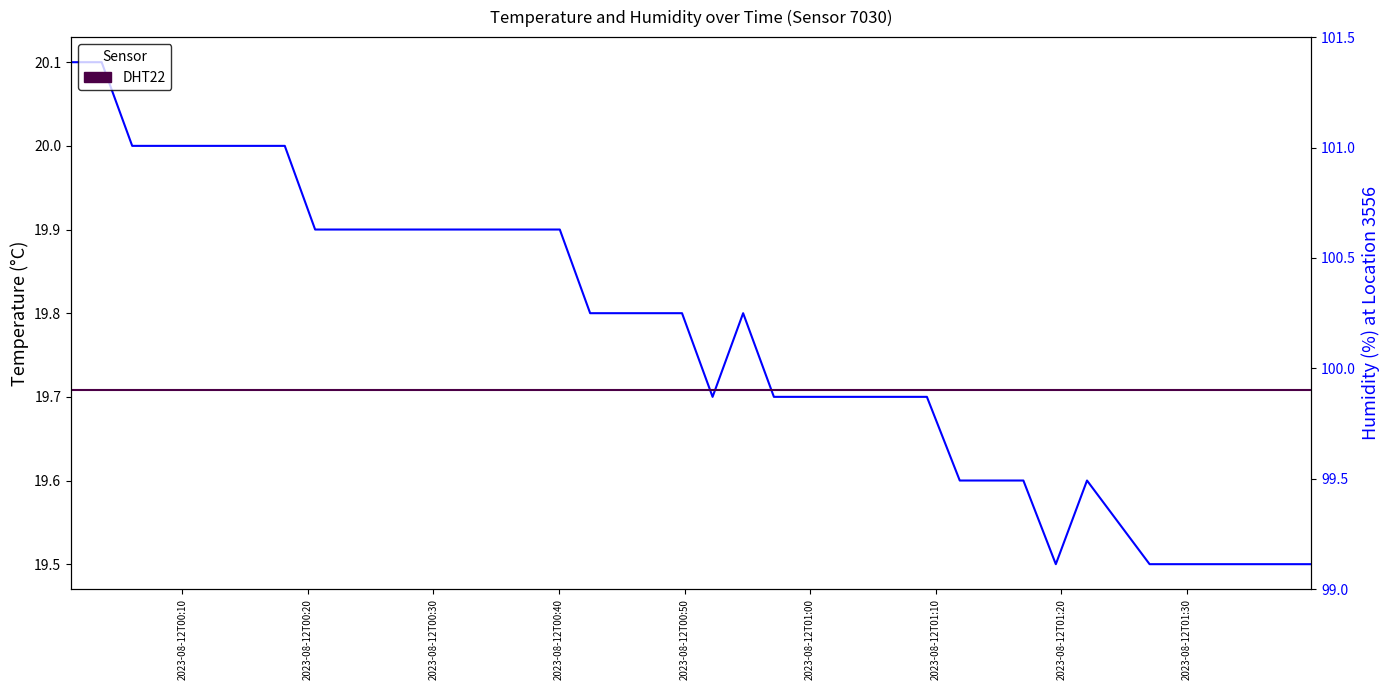

True or false: temperature and humidity cross at least once.

False